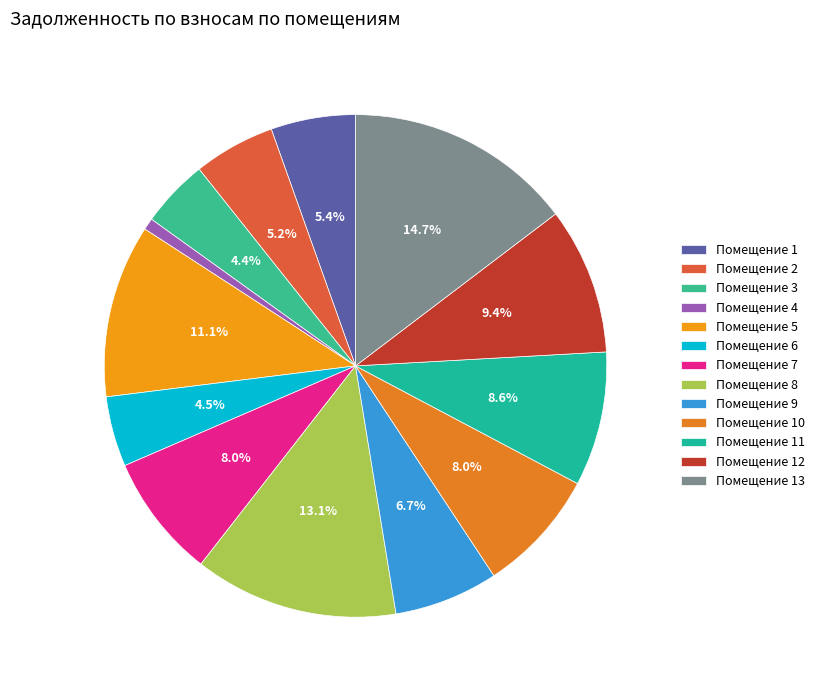

How many segments does this pie chart have?

13